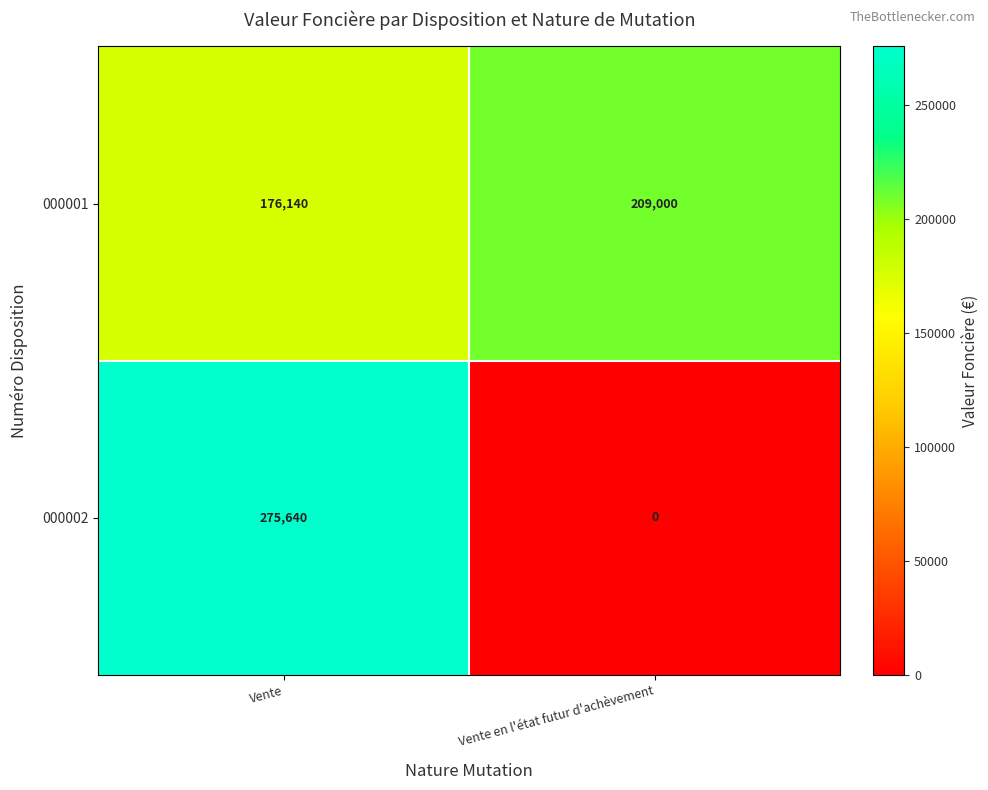

What is the maximum value shown in the chart?

275640